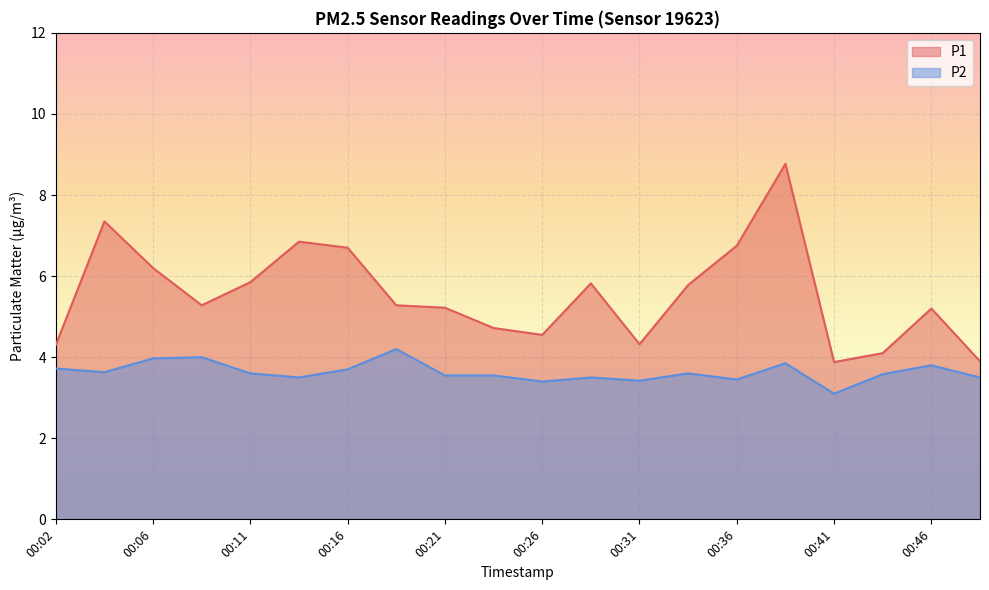

List the labels in order of P1 value, largest first.

00:38, 00:04, 00:14, 00:36, 00:16, 00:06, 00:11, 00:28, 00:33, 00:09, 00:19, 00:21, 00:46, 00:24, 00:26, 00:31, 00:02, 00:43, 00:48, 00:41